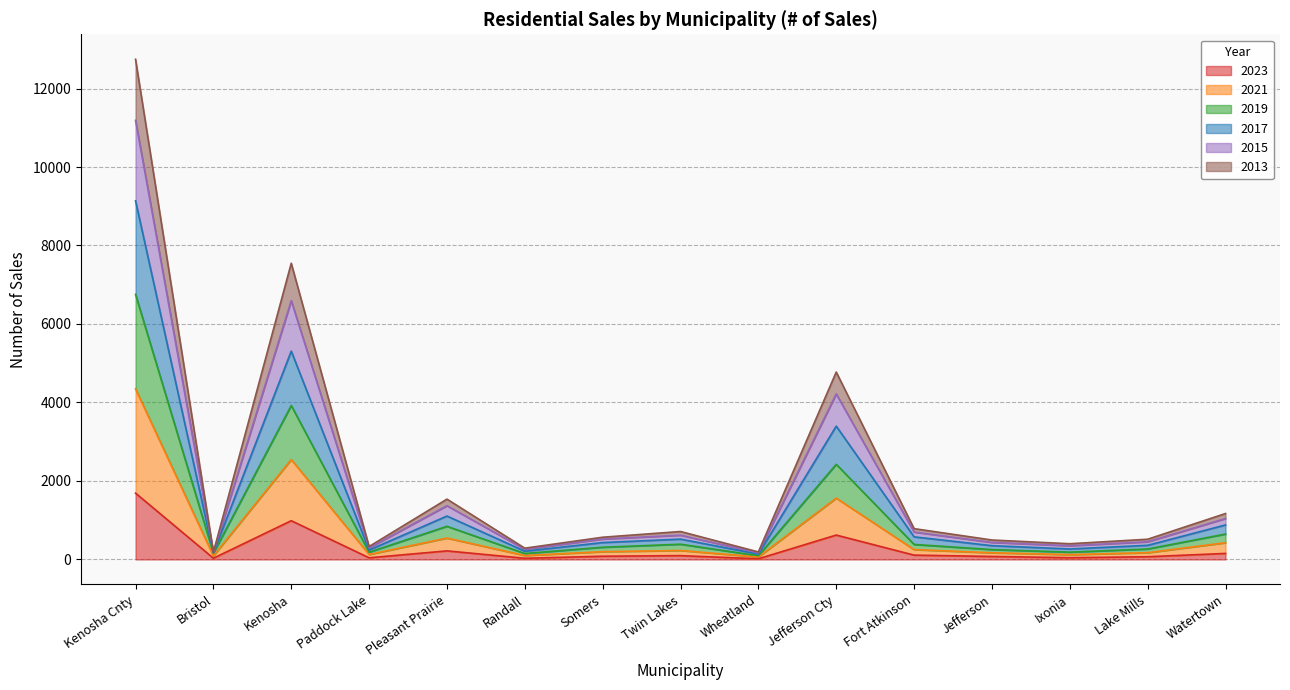

Which category has the lowest value across all series?

Wheatland